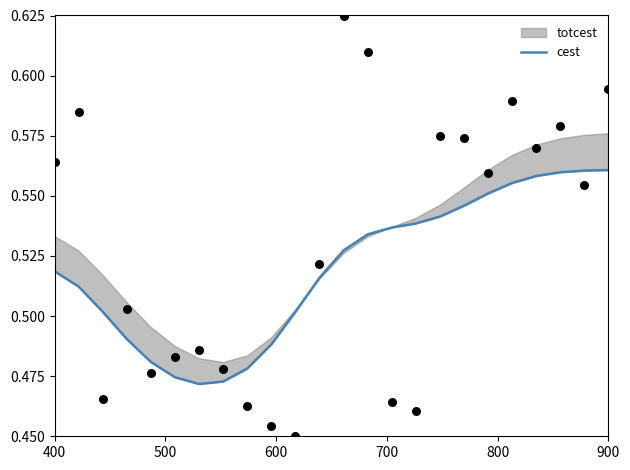

Which series reaches the minimum Y coordinate?

cest